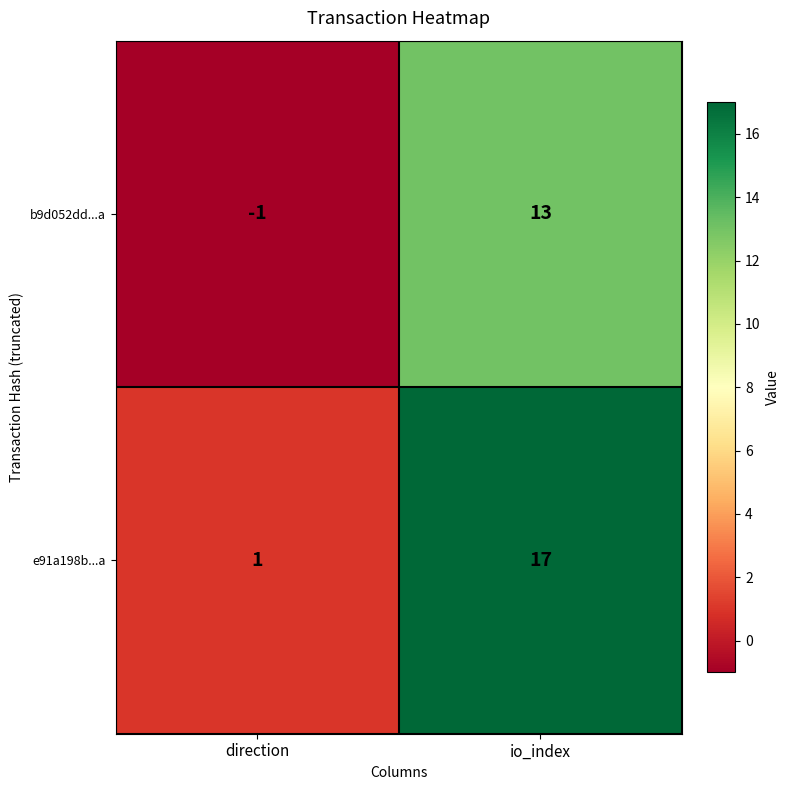

True or false: b9d052dd...a has a value of 13 at io_index.

True